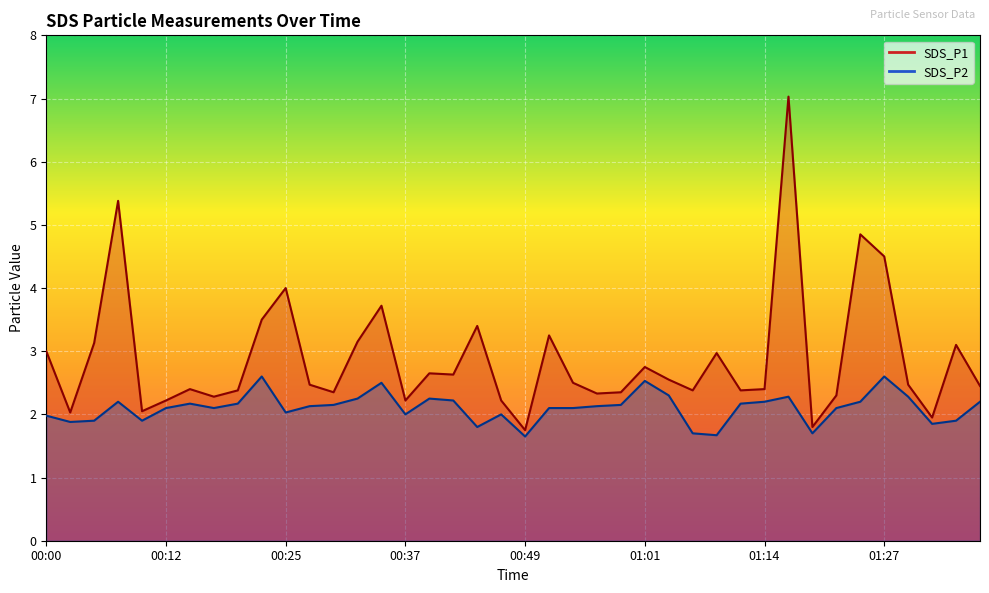

What is the difference between the SDS_P2 values at 00:47 and 01:32?

0.1